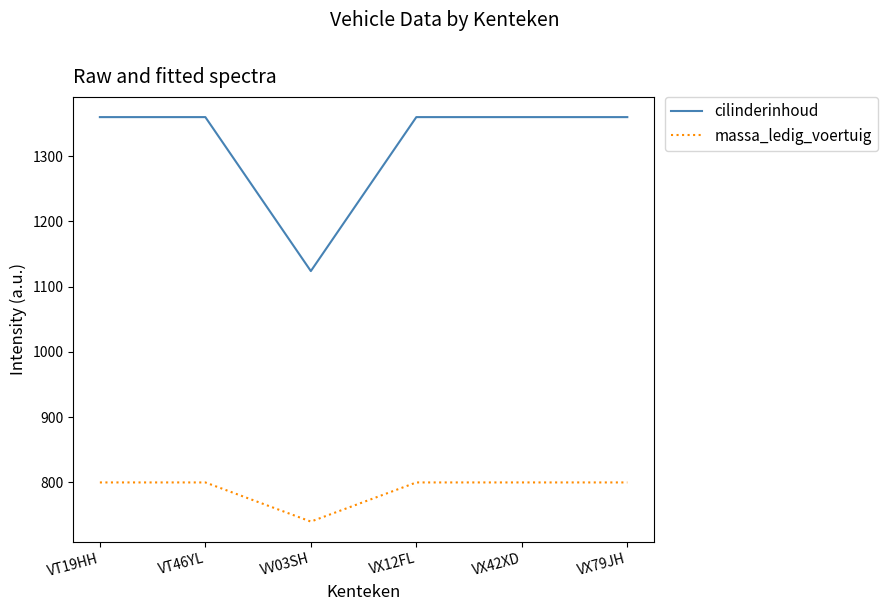

Reading left to right, transcribe all the data shown in this chart.

cilinderinhoud: 1360	1360	1124	1360	1360	1360
massa_ledig_voertuig: 800	800	740	800	800	800